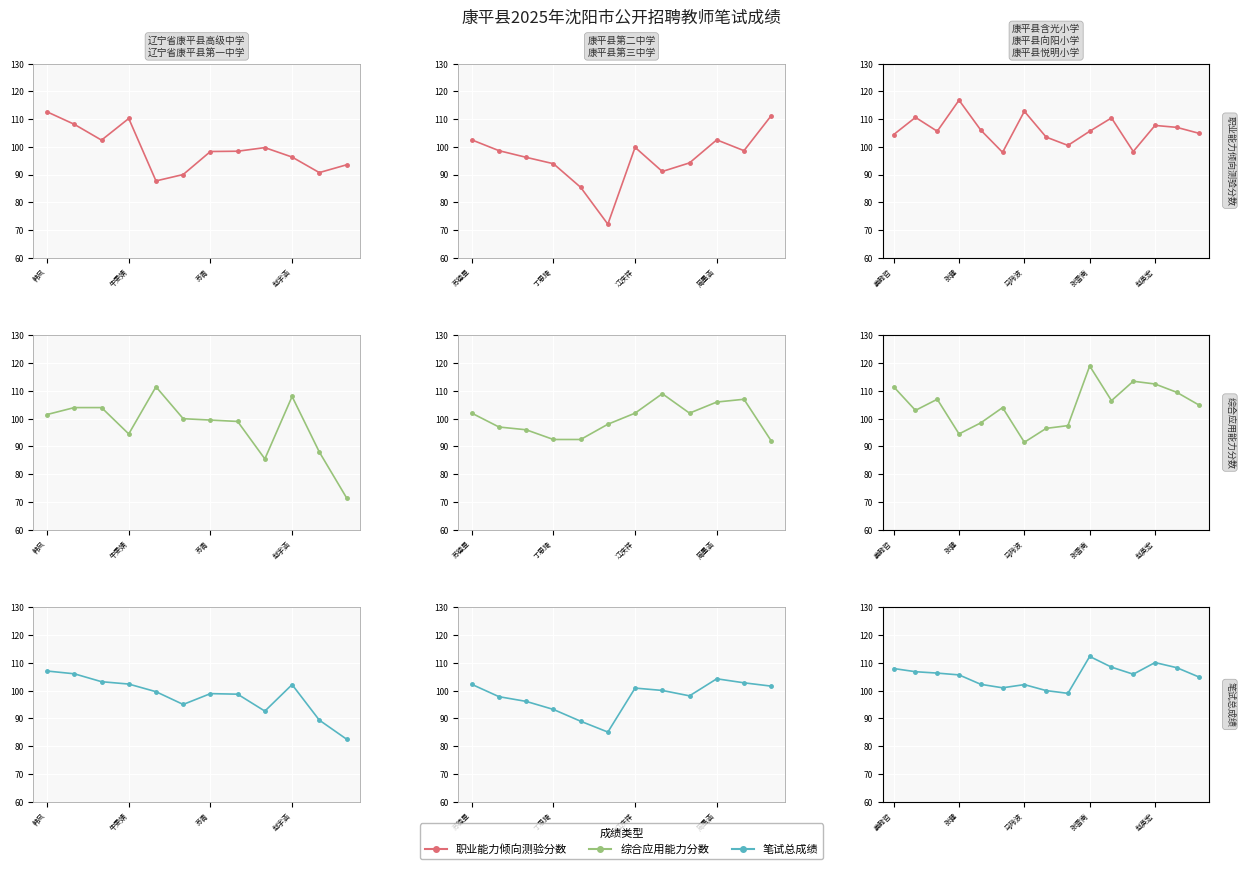

After their last crossing, which series has the higher values: 职业能力倾向测验分数 or 笔试总成绩?

笔试总成绩